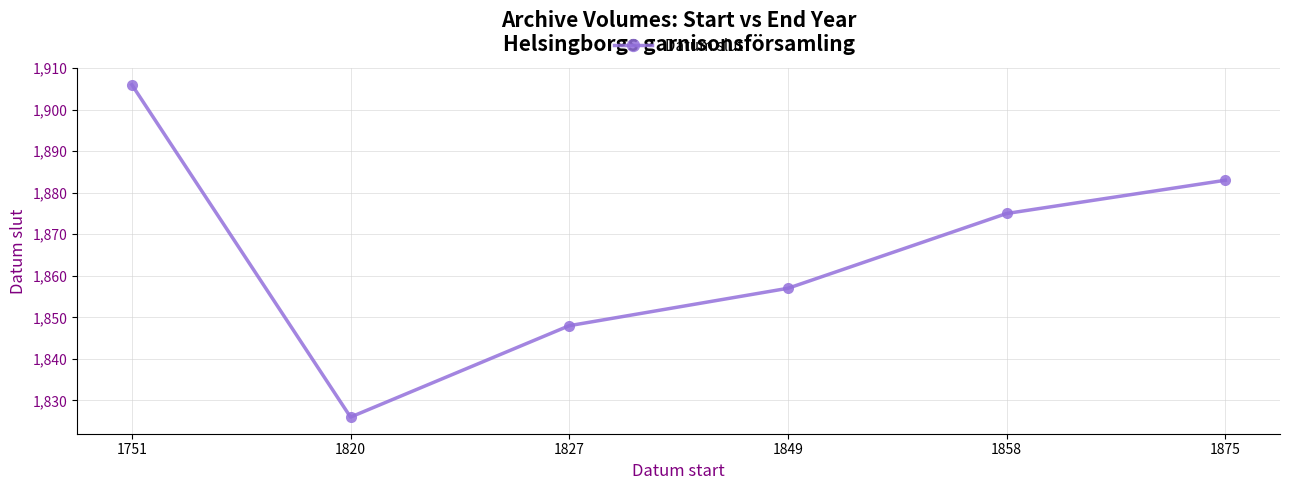

Reading left to right, transcribe all the data shown in this chart.

1906	1826	1848	1857	1875	1883